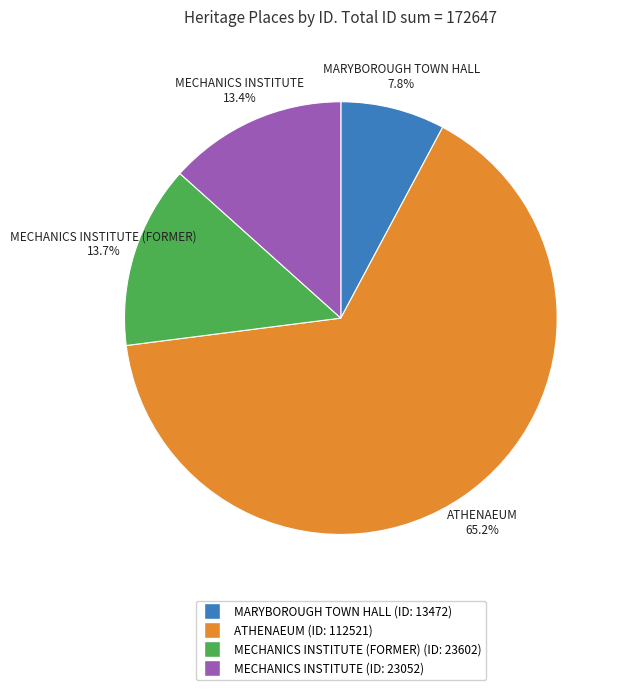

To the nearest percent, what is the difference between the largest and smallest slice percentages?

57%